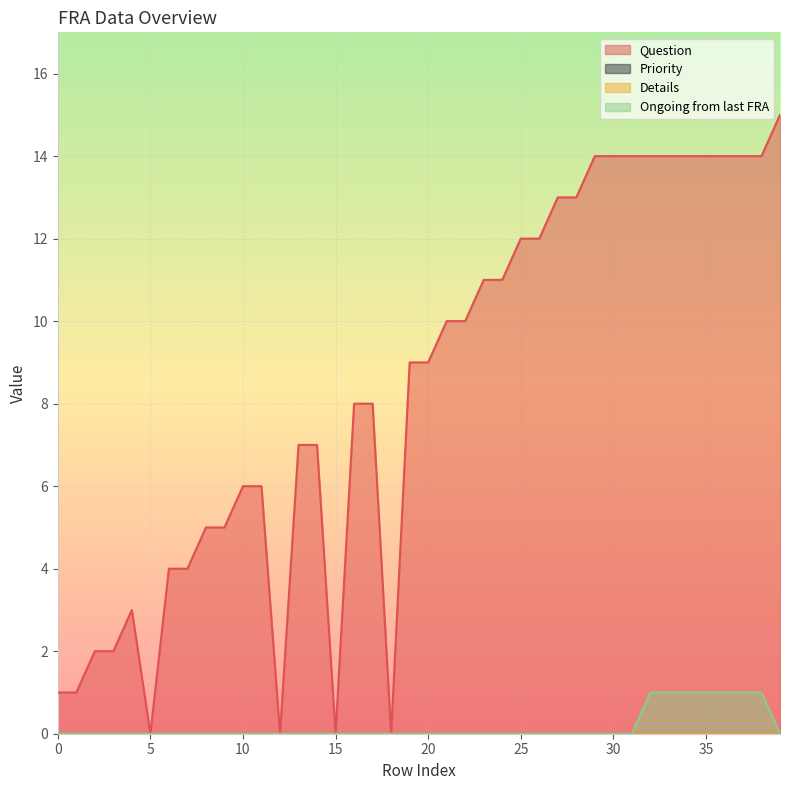

List the series in order of their overall mean, lowest first.

Ongoing from last FRA, Question